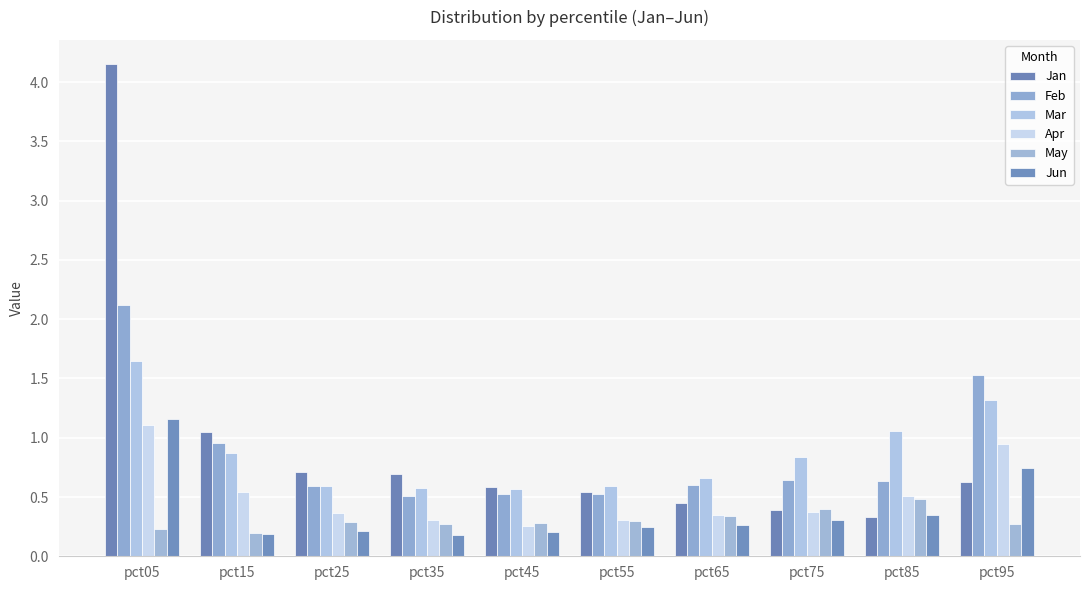

How many groups of bars are there?

10